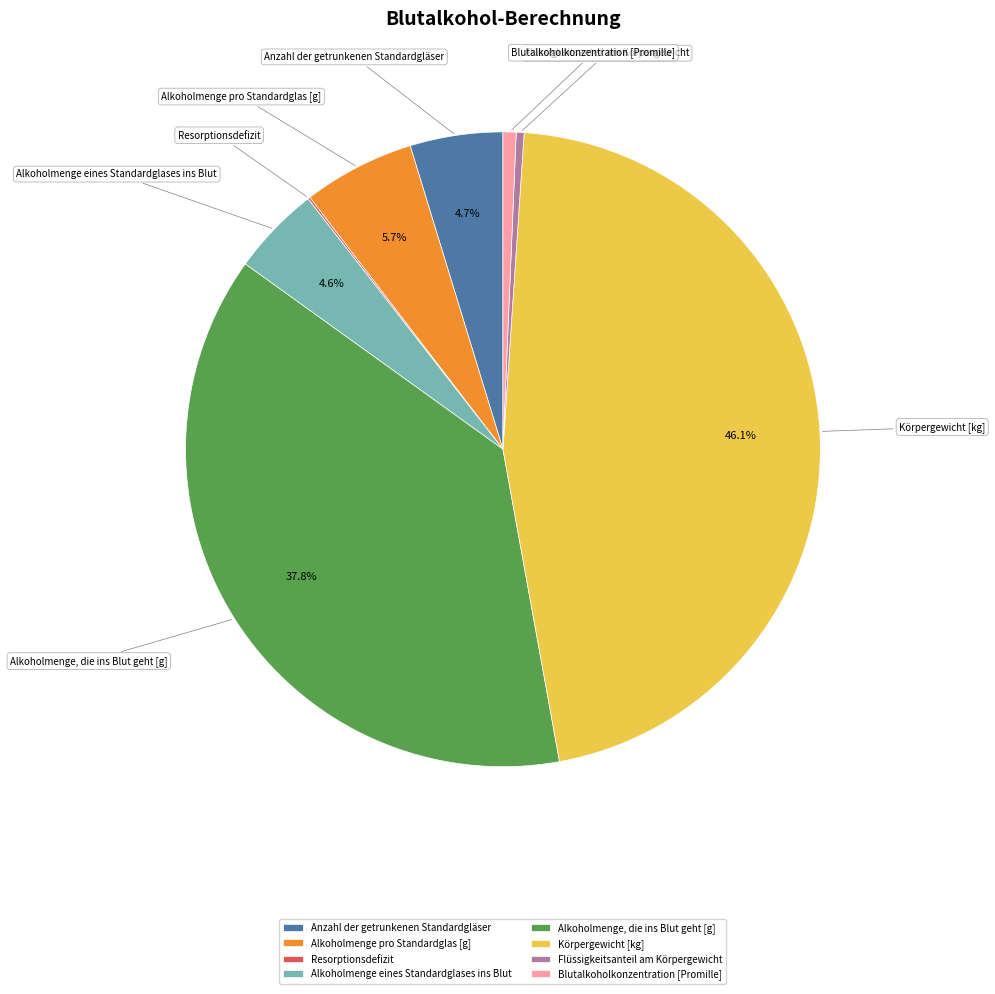

To the nearest percent, what percentage of the pie is Anzahl der getrunkenen Standardgläser?

5%